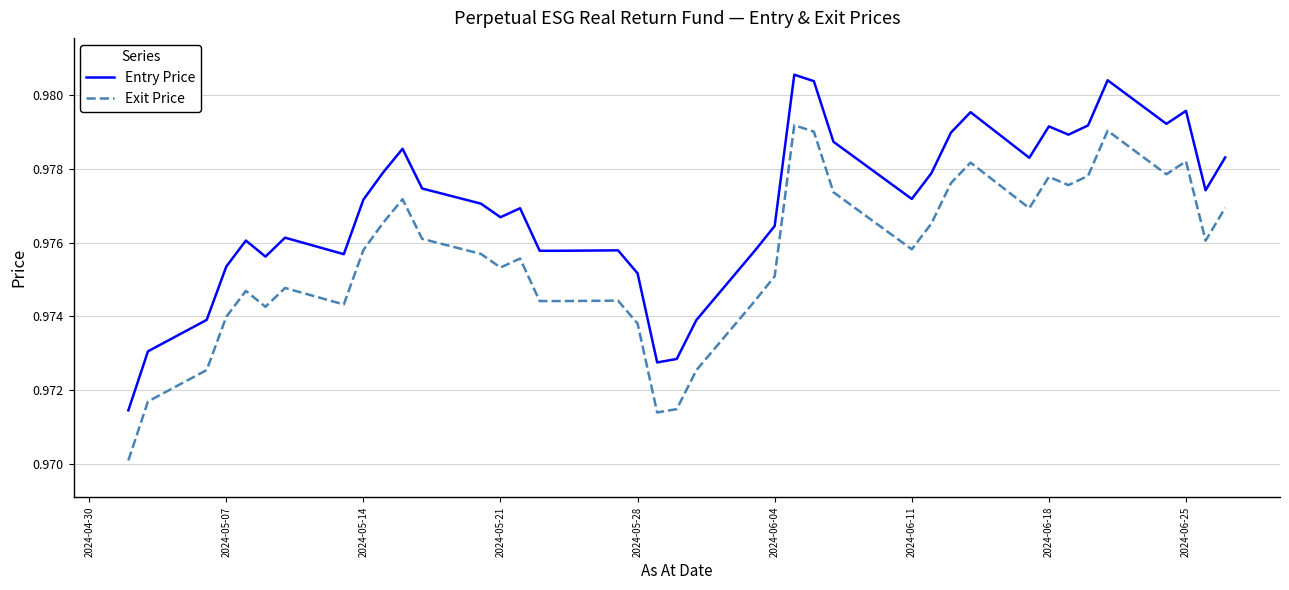

Which series has the widest spread of values?

Entry Price